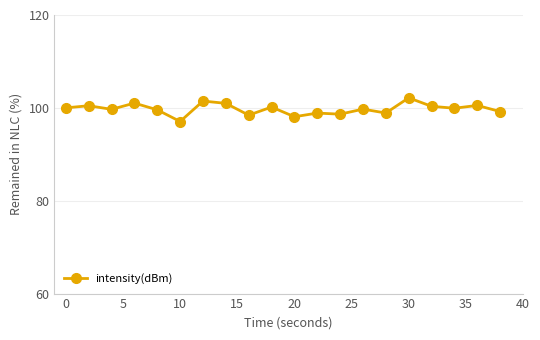

What is the value of the 17th point from the left?

100.3